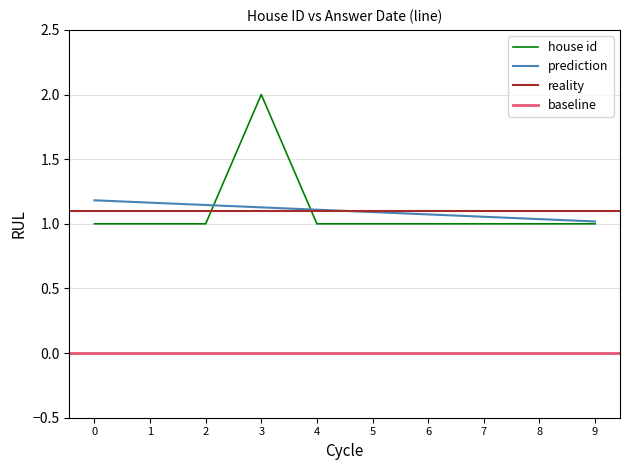

Is it true that prediction equals 1.9 at 2?

False